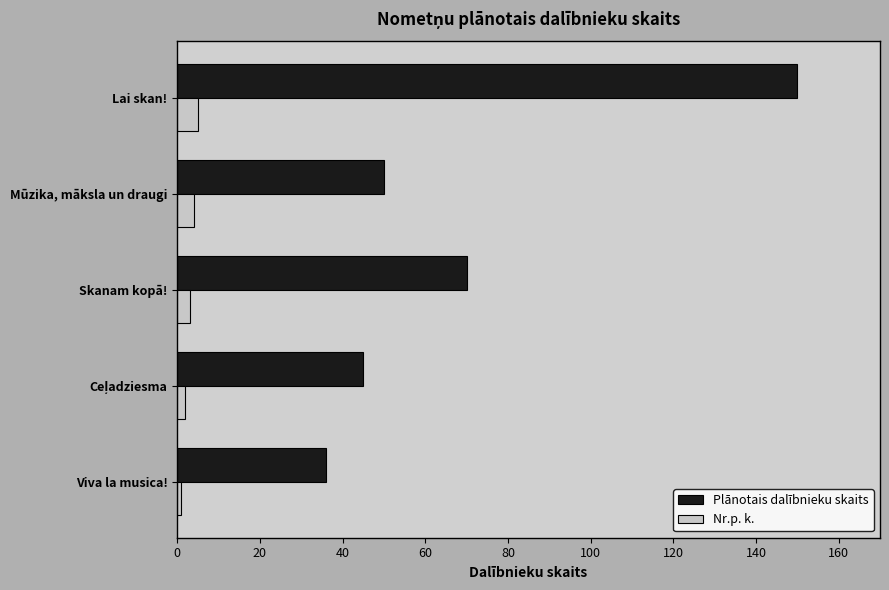

Rank the series at Viva la musica! from lowest to highest value.

Nr.p. k., Plānotais dalībnieku skaits